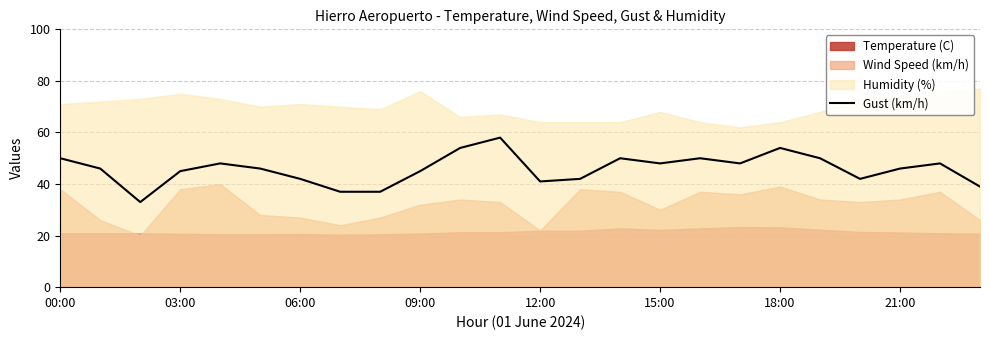

How many data points are above 46?

11